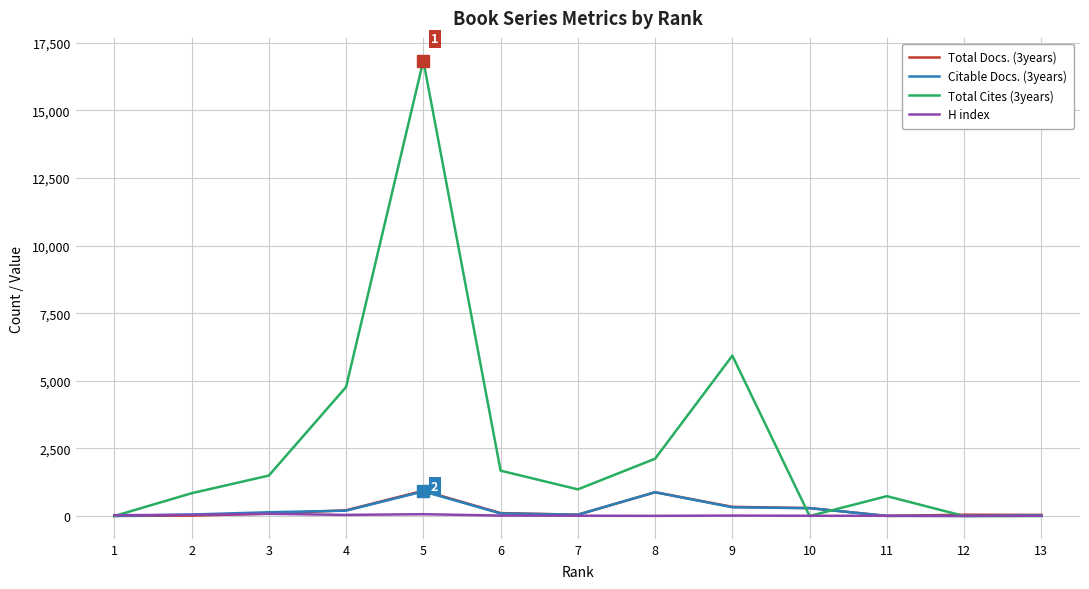

Which series has the largest range (max minus min)?

Total Cites (3years)